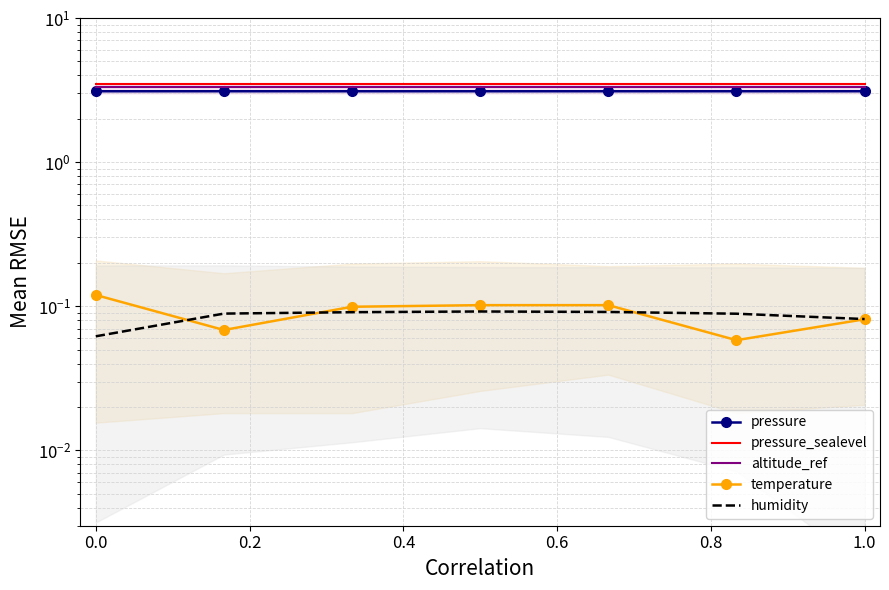

Which has a higher value, 0.2 or 0.4?

0.2